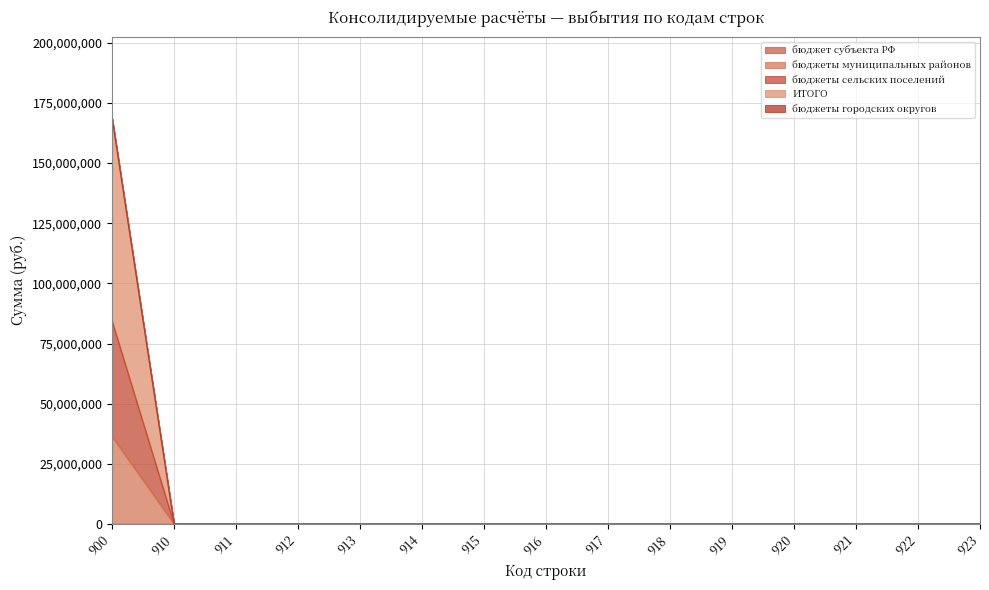

Does the chart display data point markers on the line(s)?

No